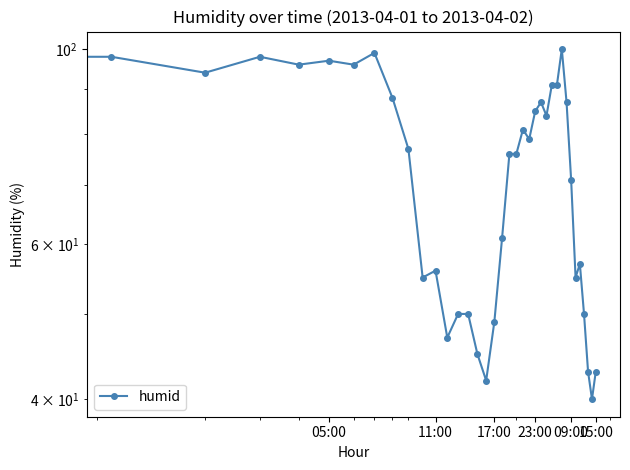

What position from the right is 11:00?

26